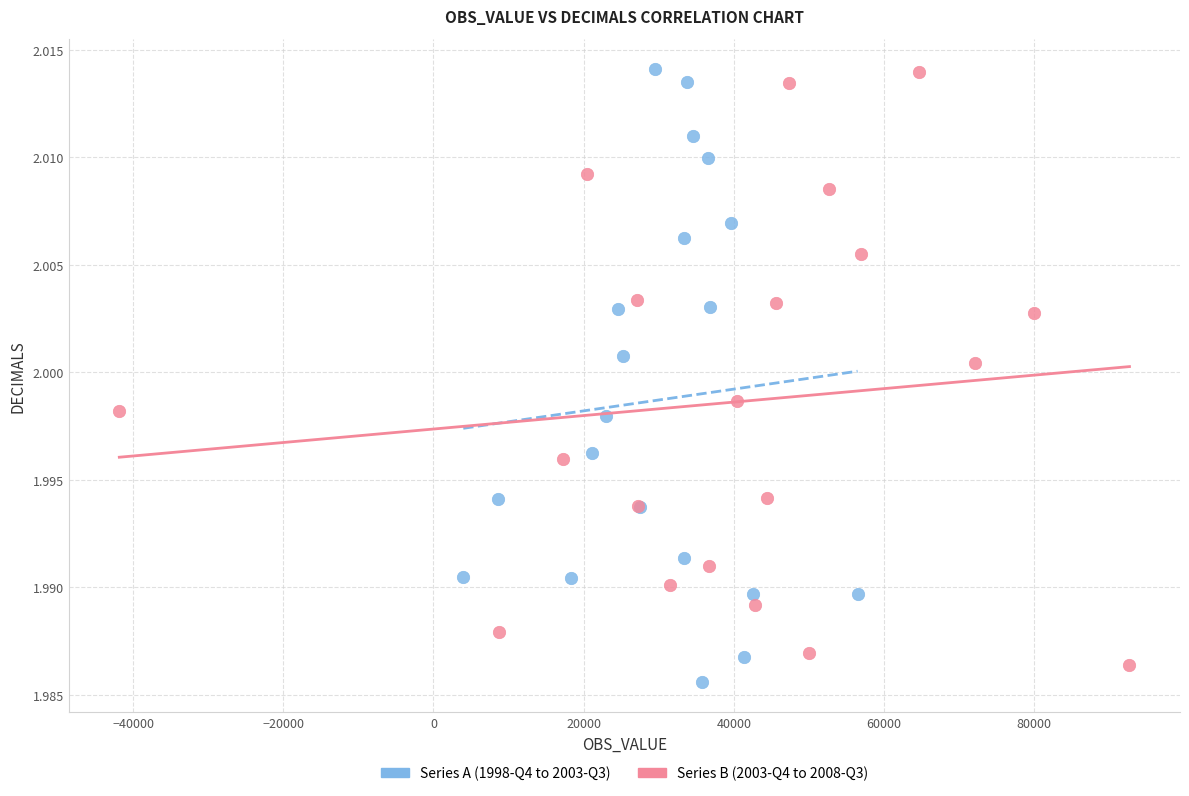

Which series has the widest spread of Y values?

Series A (1998-Q4 to 2003-Q3)